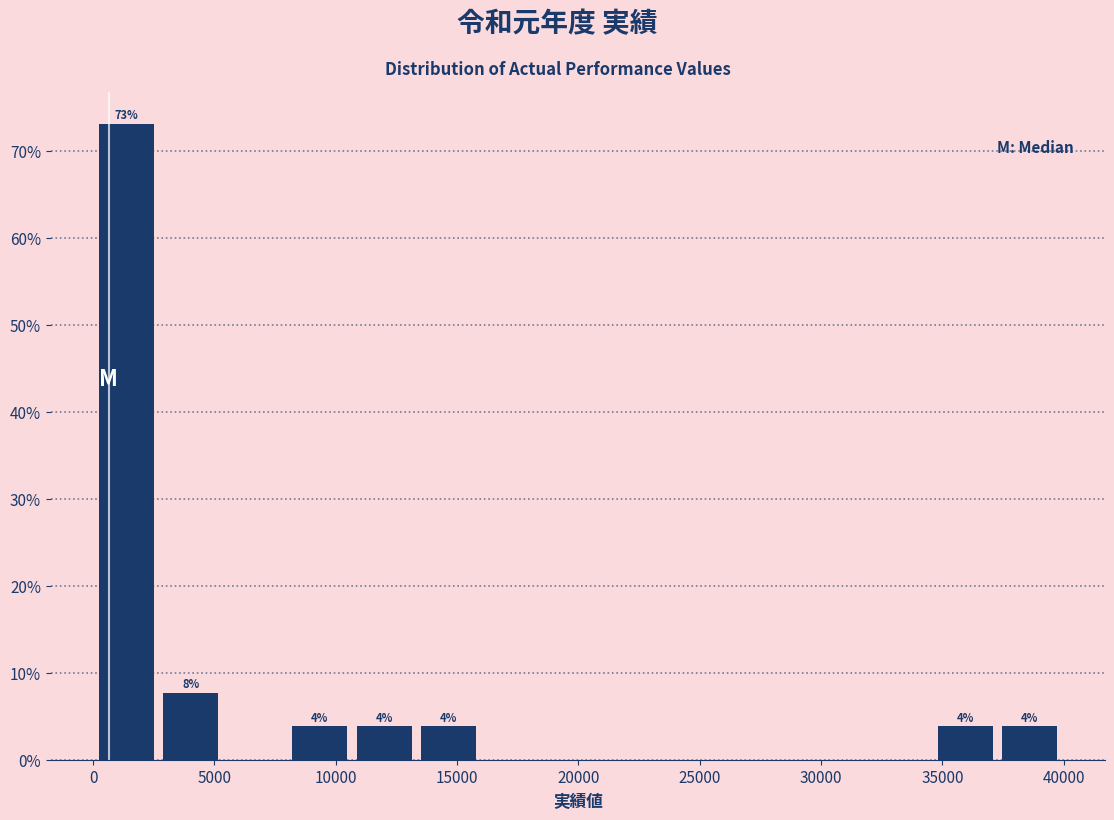

Which range on the x-axis has the tallest bar?

0 to 2500